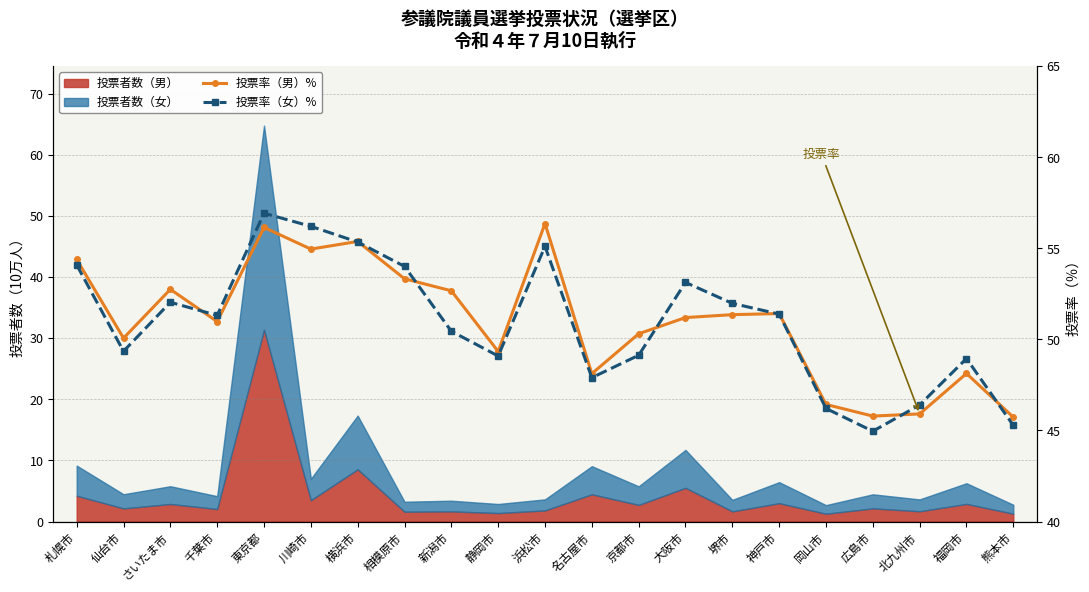

What is the total value across all series at 名古屋市?

96.0